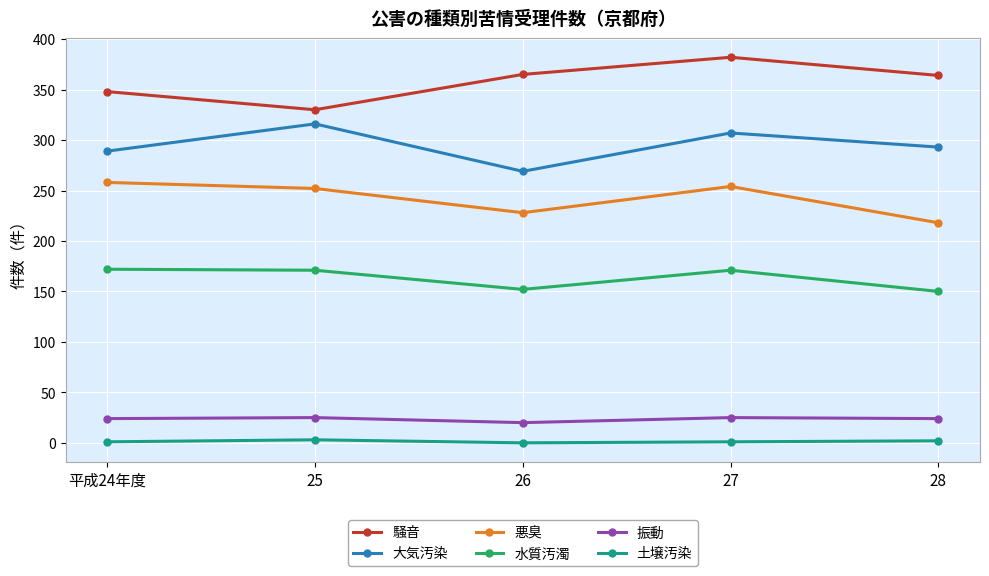

Is it true that 水質汚濁 equals 150 at 28?

True